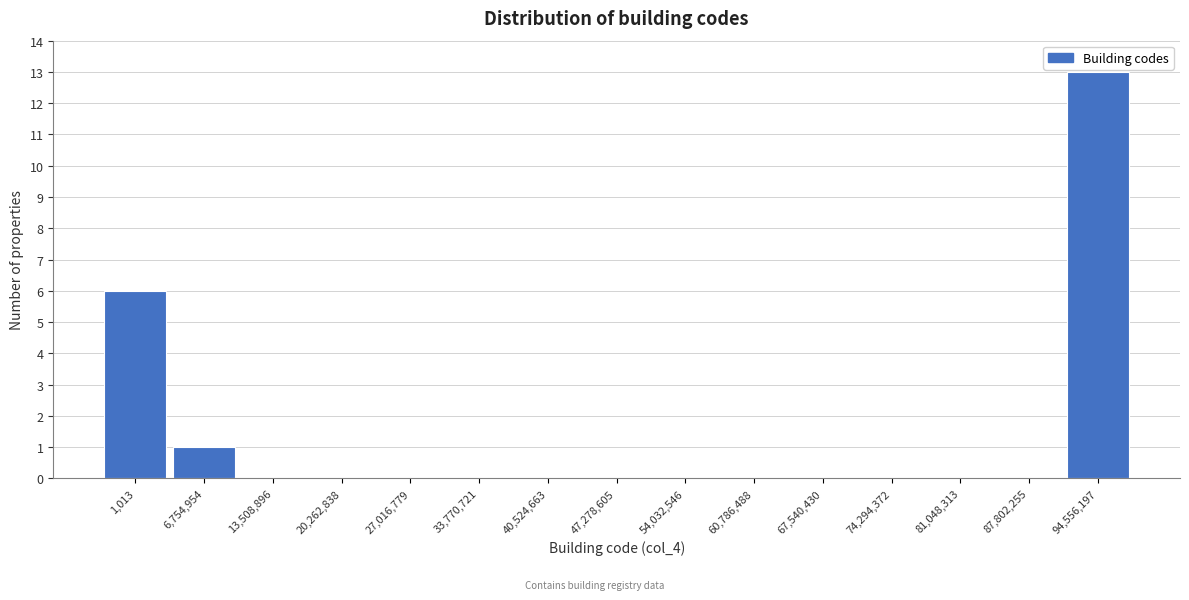

Reading left to right, extract all data points from this chart.

1,013=6	6,754,954=1	13,508,896=0	20,262,838=0	27,016,779=0	33,770,721=0	40,524,663=0	47,278,605=0	54,032,546=0	60,786,488=0	67,540,430=0	74,294,372=0	81,048,313=0	87,802,255=0	94,556,197=13